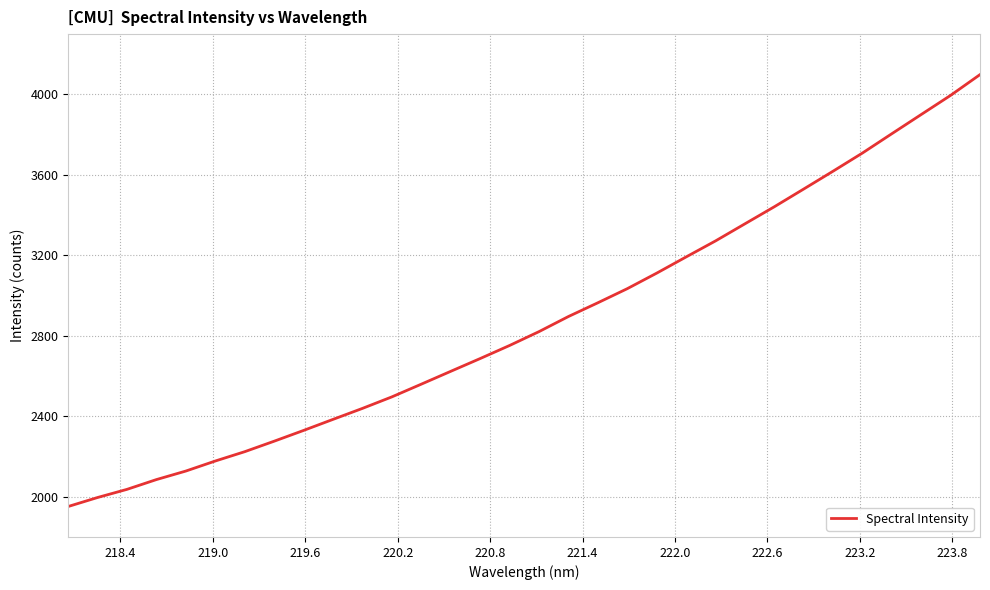

What is the maximum value shown in the chart?

4098.7